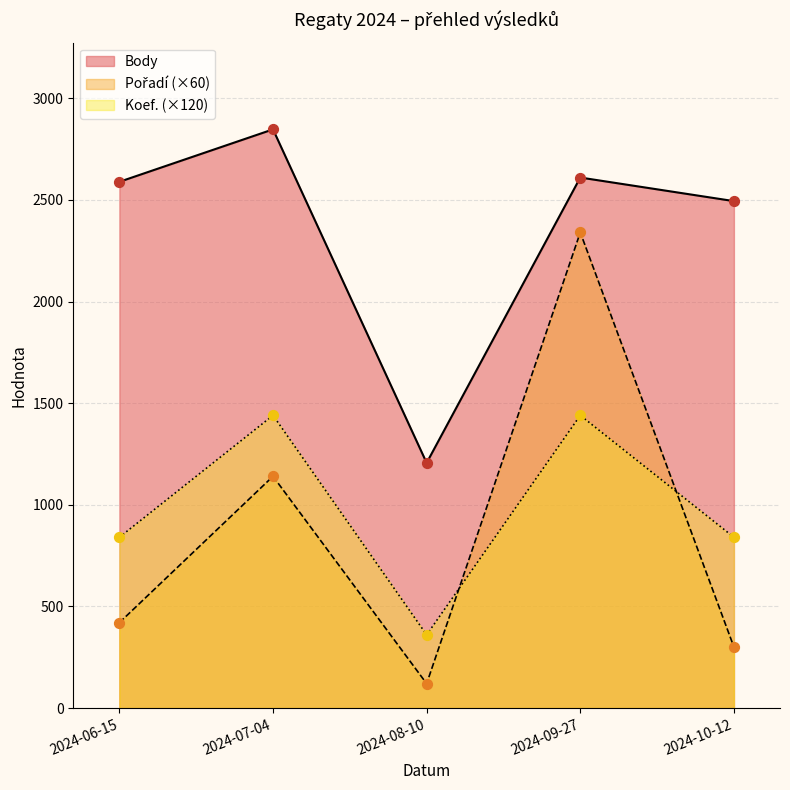

Which series contains the lowest Y value?

Pořadí